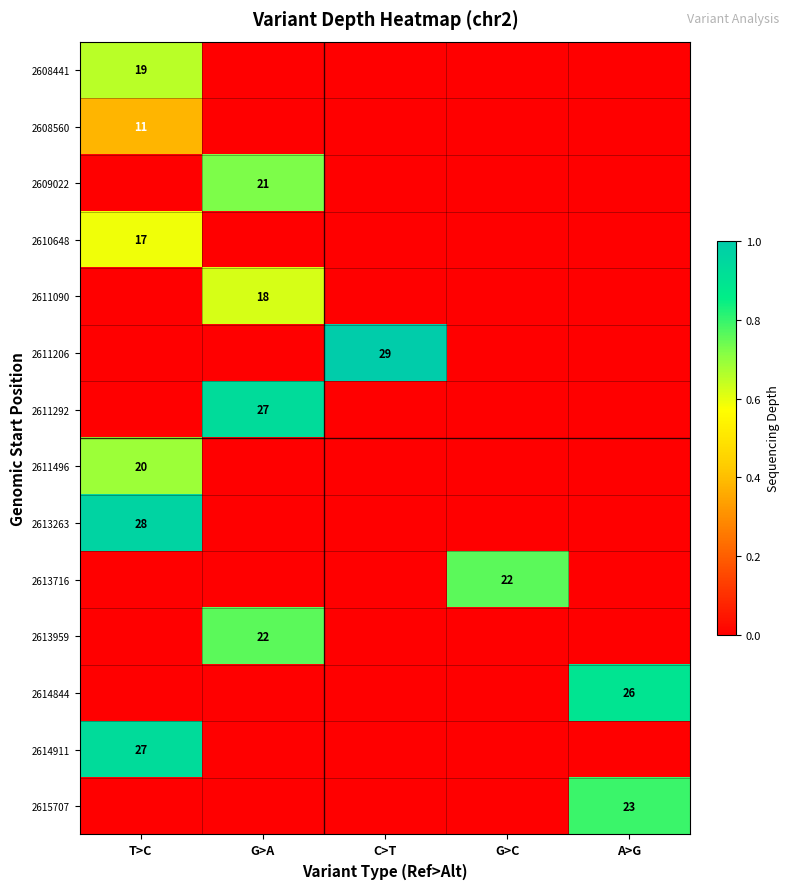

The value of 2613959 at A>G is -0.3. True or false?

False